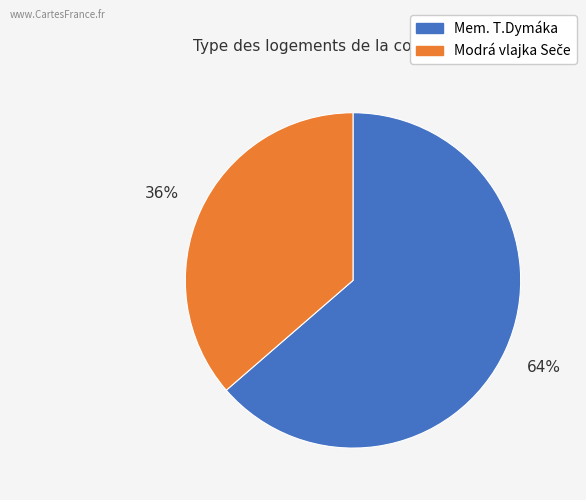

To the nearest percent, what is the average slice percentage?

50%